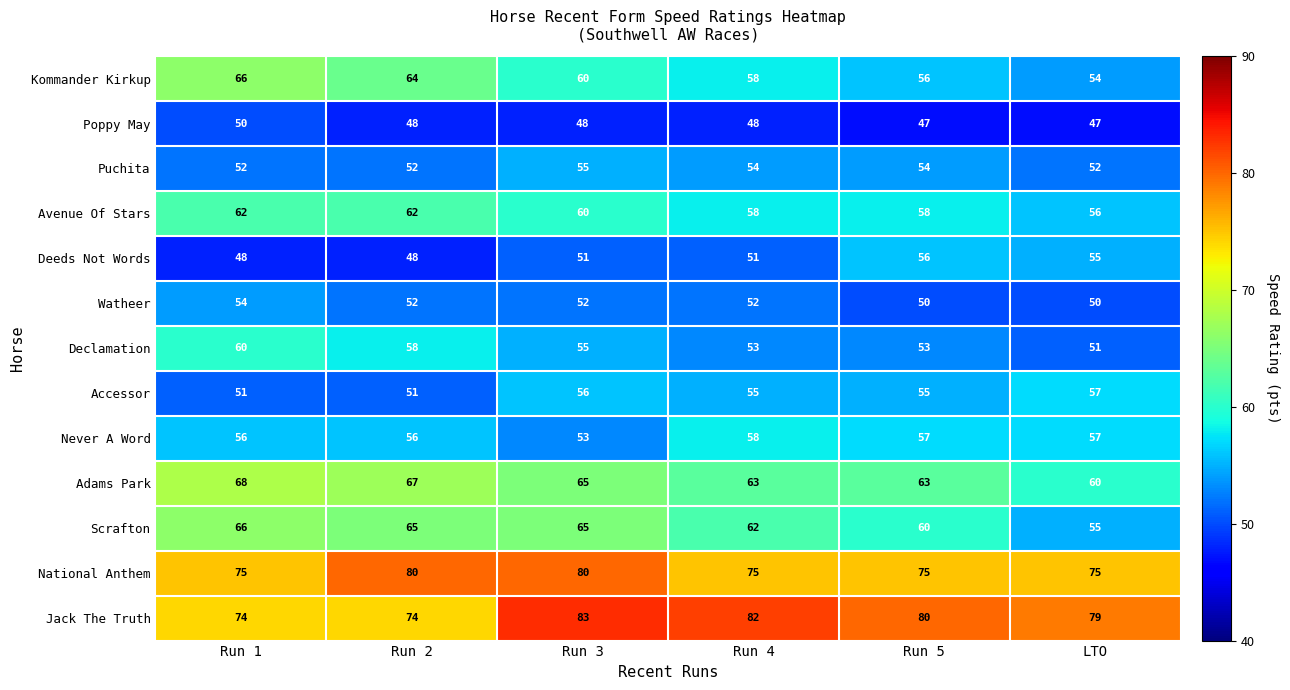

Which series has the largest total across all categories?

Jack The Truth